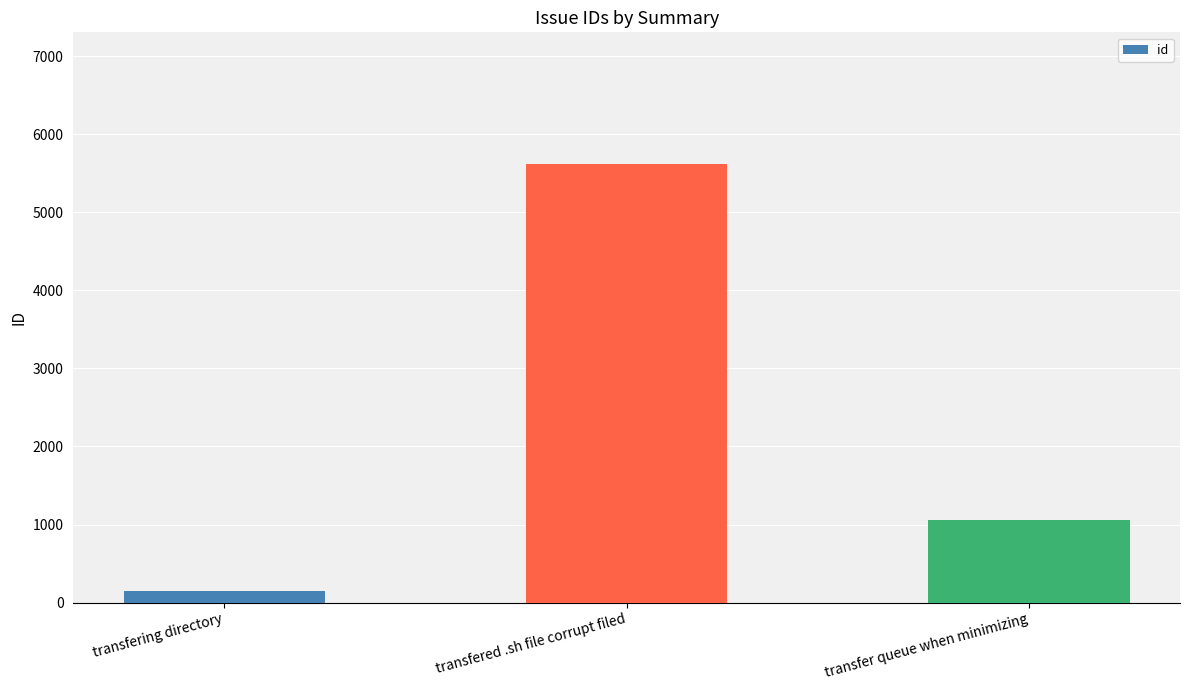

At which label is the value closest to 2881?

transfer queue when minimizing